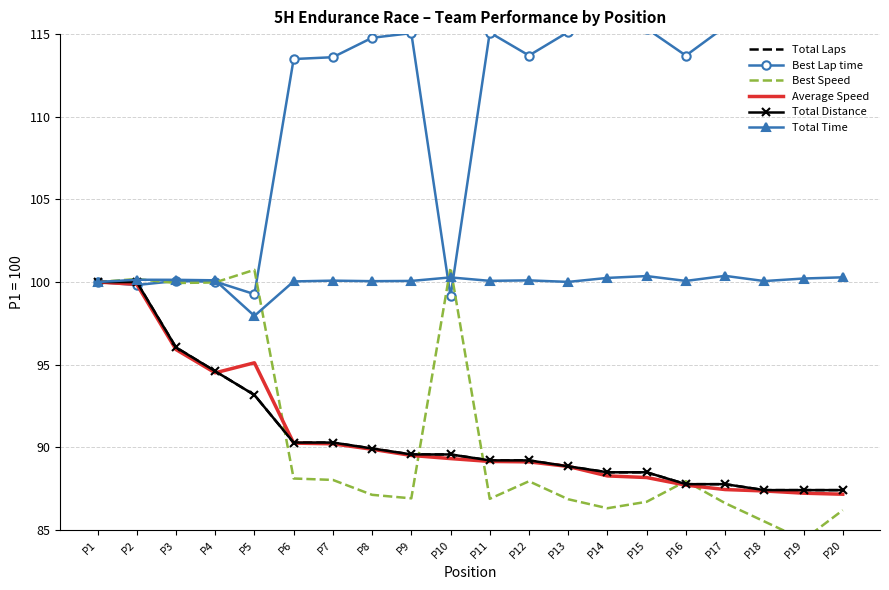

The Average Speed series shows 148.7 at P14. True or false?

False